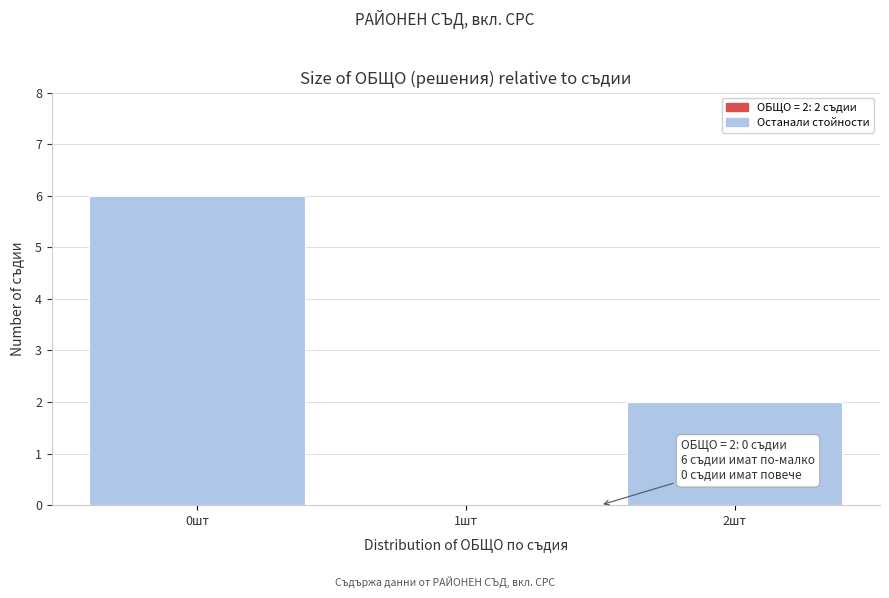

Reading right to left, extract all data points from this chart.

2шт=2	1шт=0	0шт=6